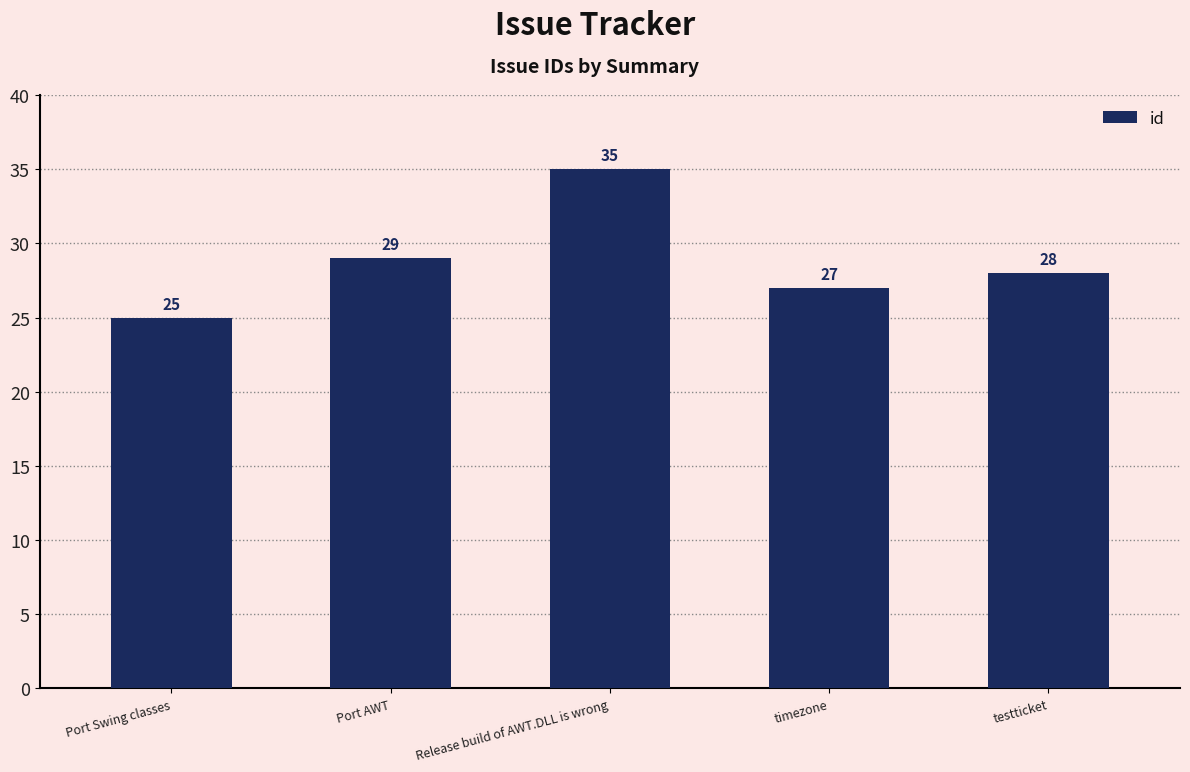

What is the label of the 1st bar from the right?

testticket